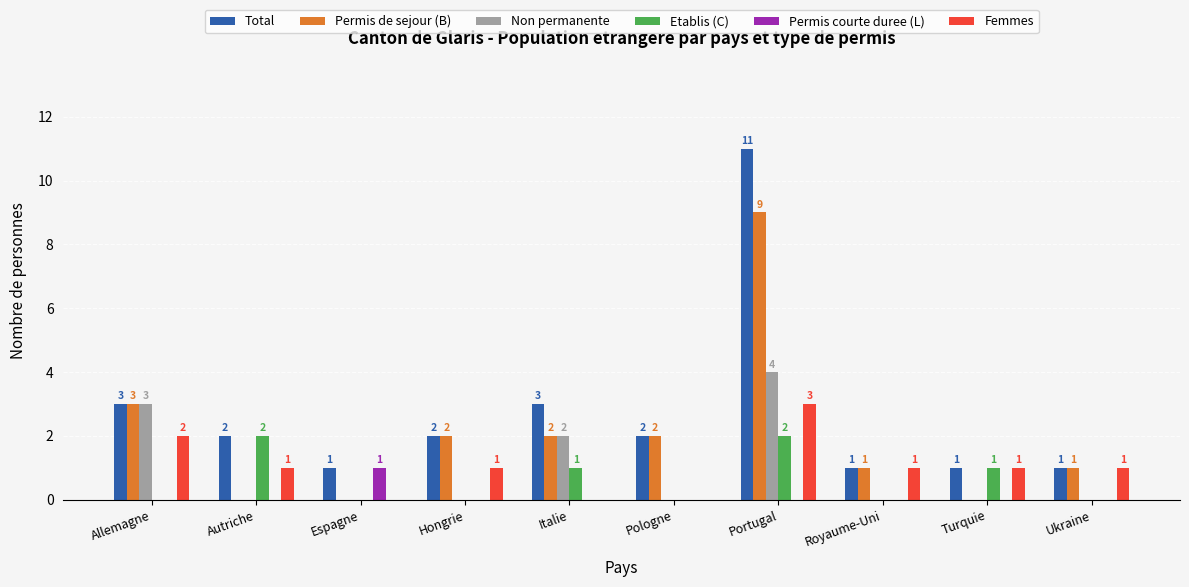

At which category is the sum across all series the highest?

Portugal